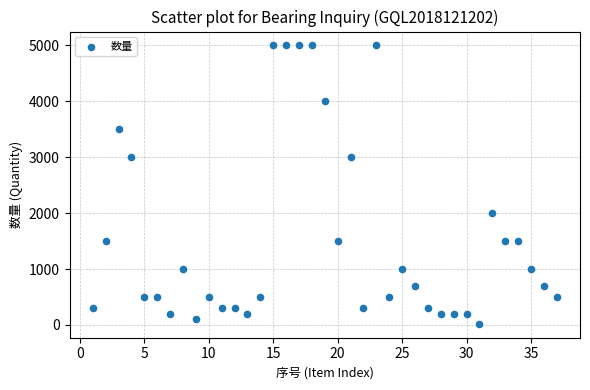

What is the range of Y values (max minus min)?

4980